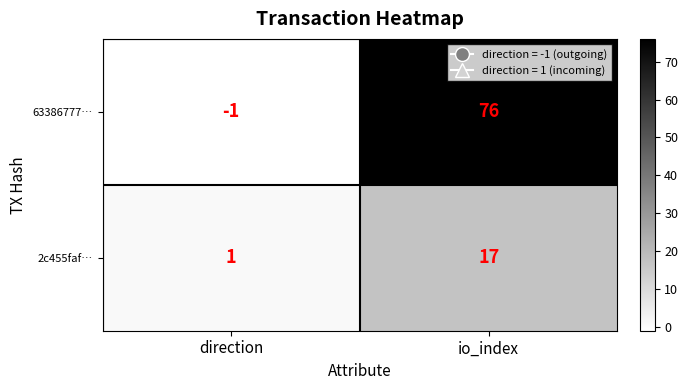

At which label is 2c455faf… closest to 9?

direction